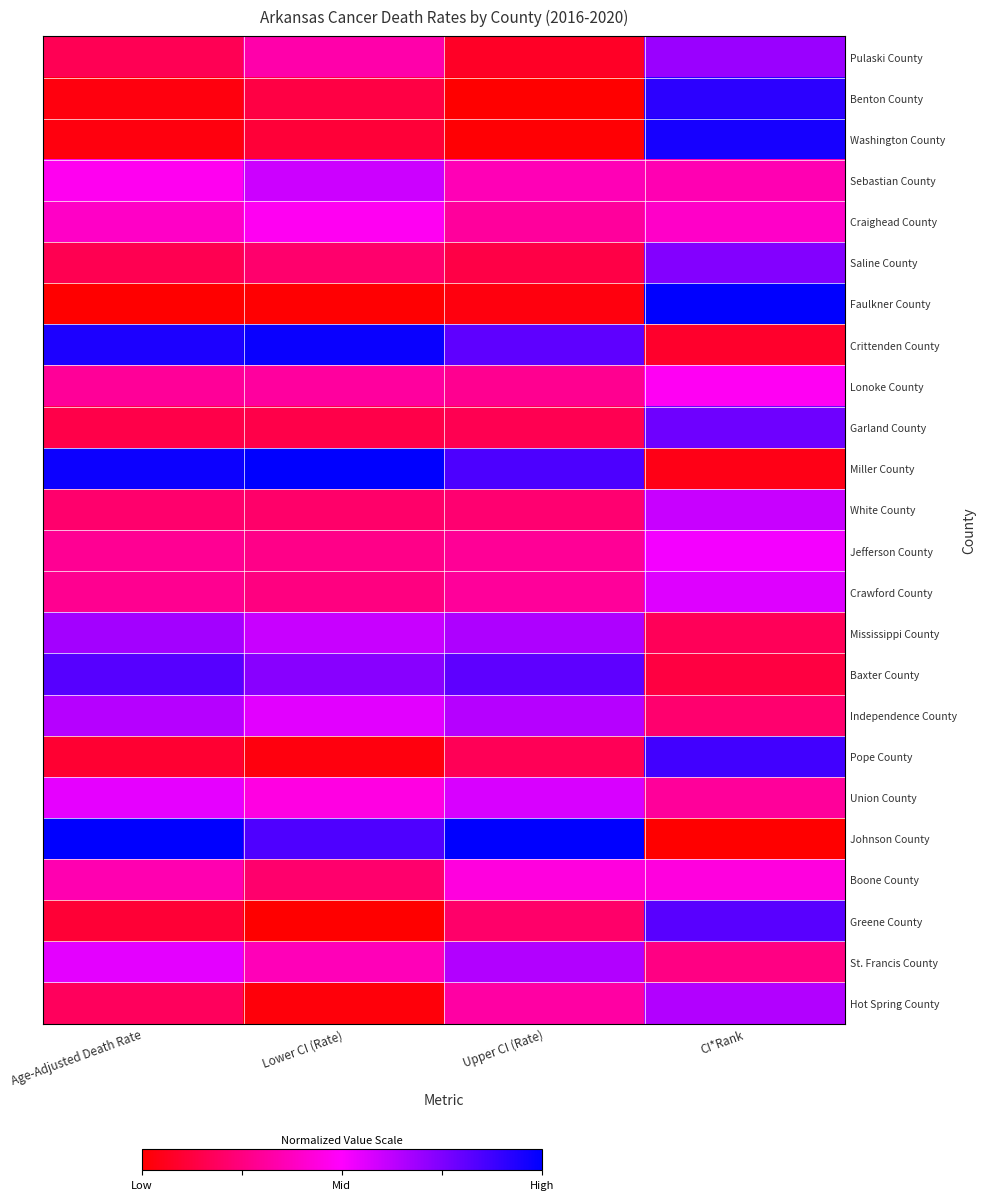

At which category does the chart reach its peak across all series?

CI*Rank